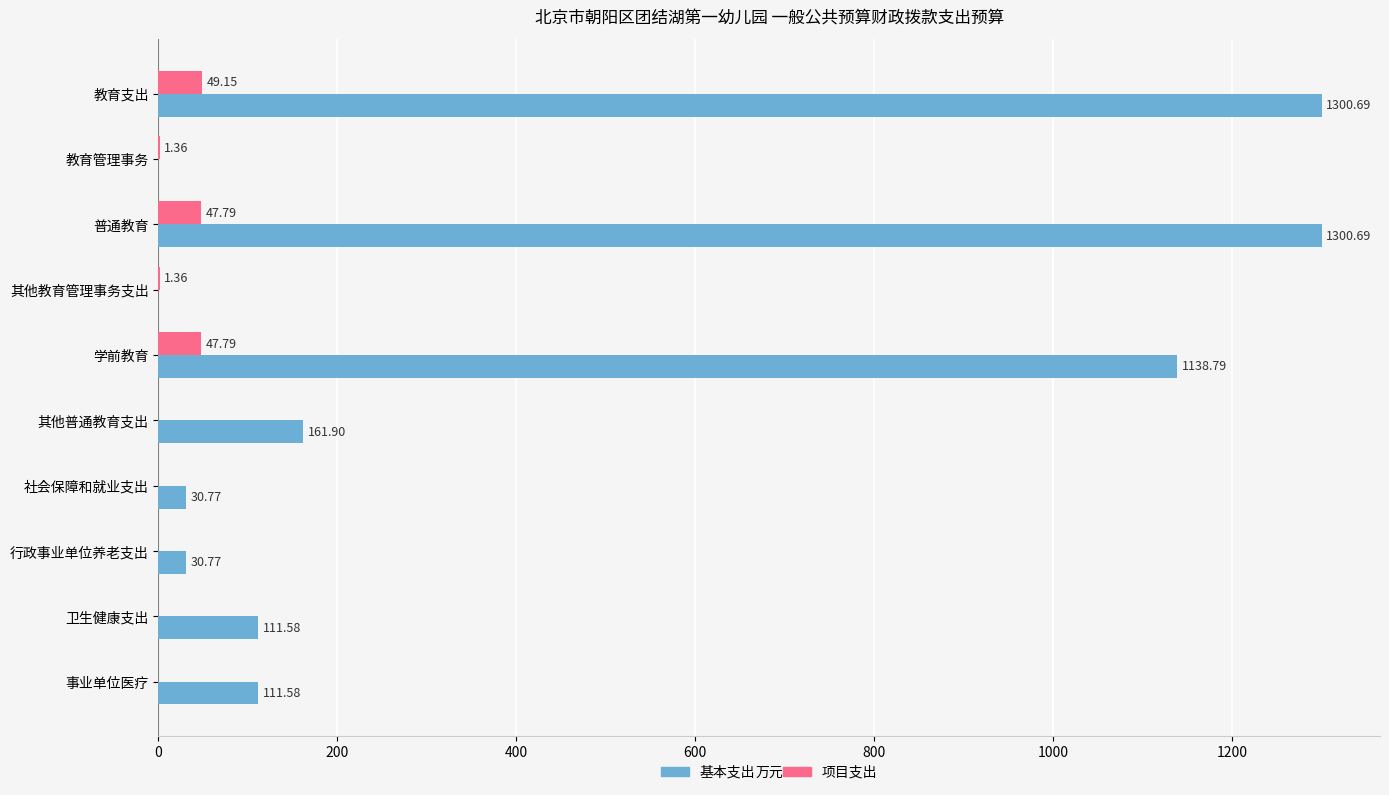

At which category is the sum across all series the highest?

教育支出